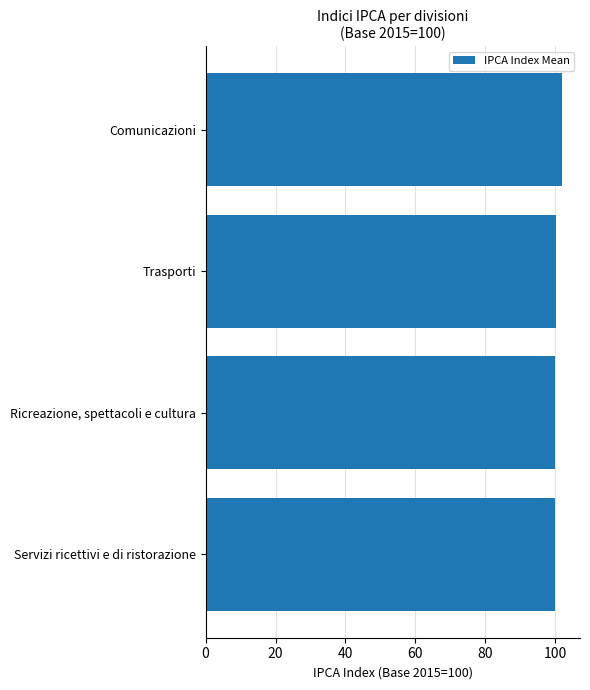

Is it true that the value at Ricreazione, spettacoli e cultura is 136.7?

False